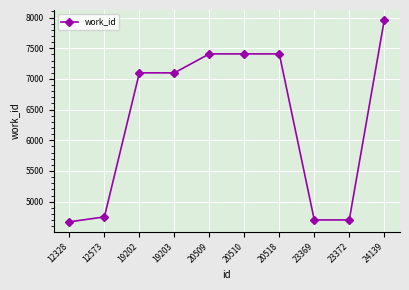

How many lines are shown in the chart?

1